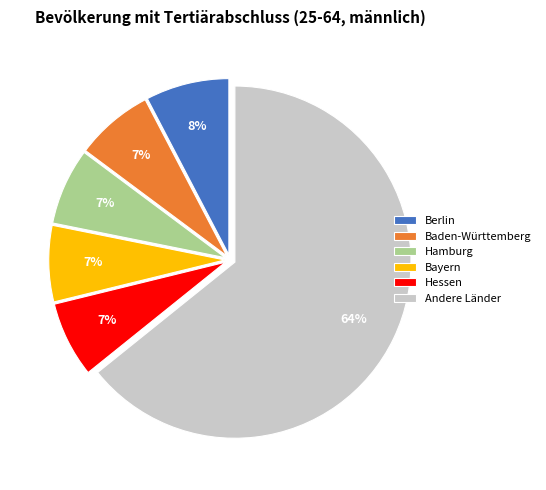

Do Baden-Württemberg and Hamburg together represent more than half of the pie?

No